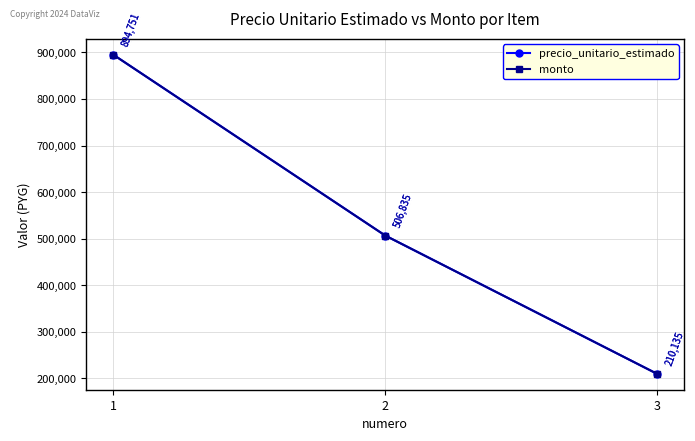

Does the chart have visible grid lines?

Yes